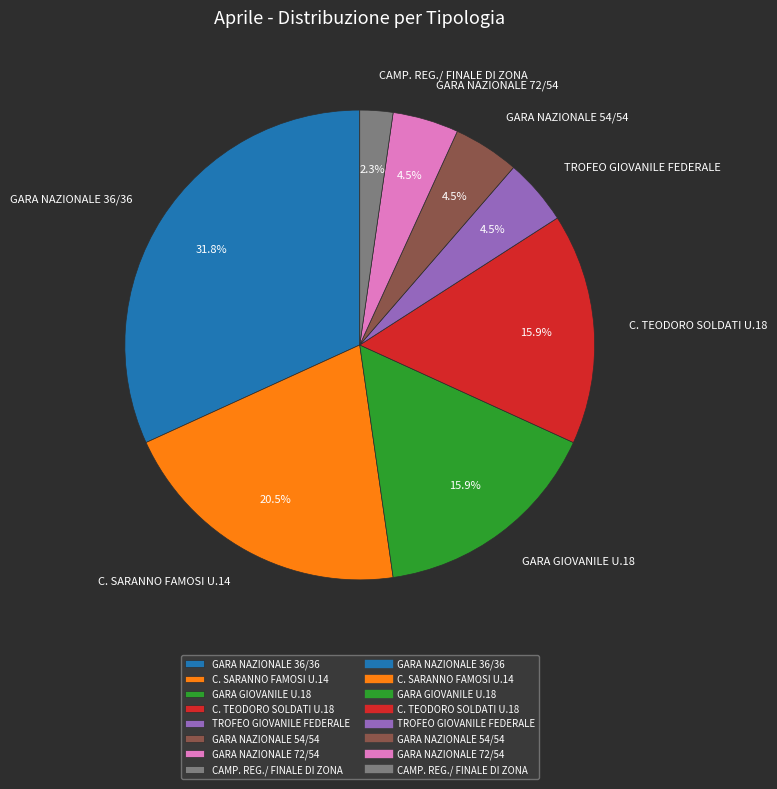

Which slice is the smallest?

CAMP. REG./ FINALE DI ZONA